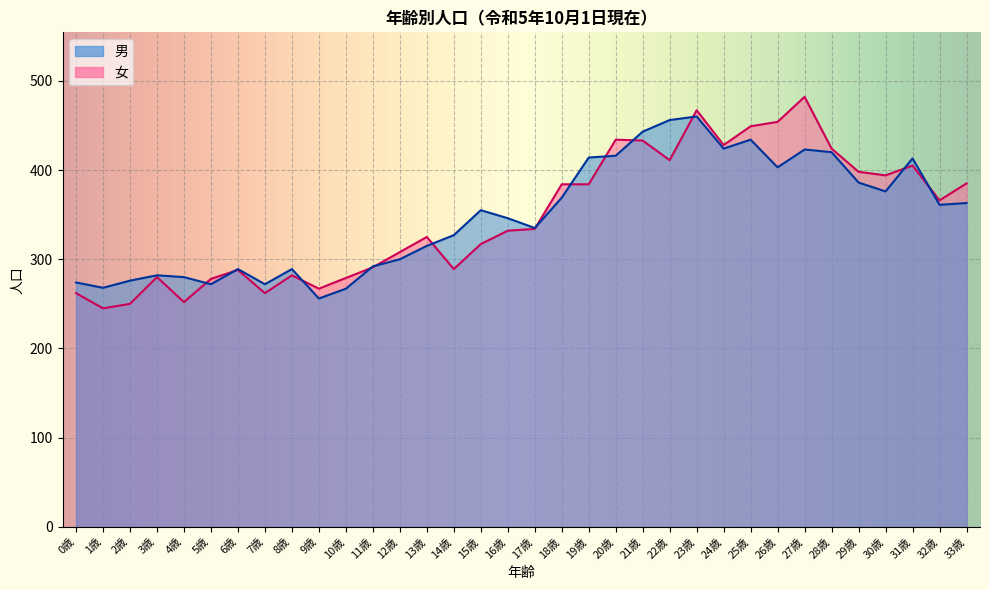

Rank the series by their maximum value, from lowest to highest.

男, 女